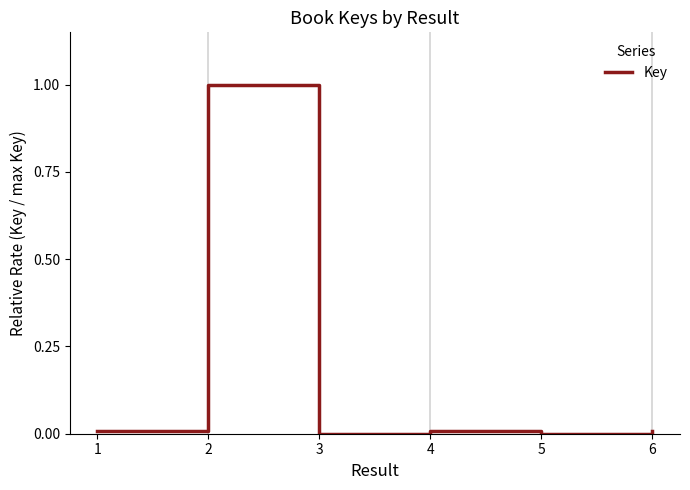

What is the maximum value shown in the chart?

1.0